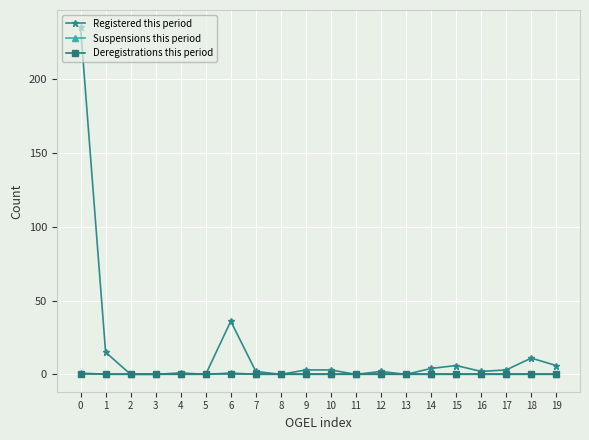

Which series has the largest total across all categories?

Registered this period